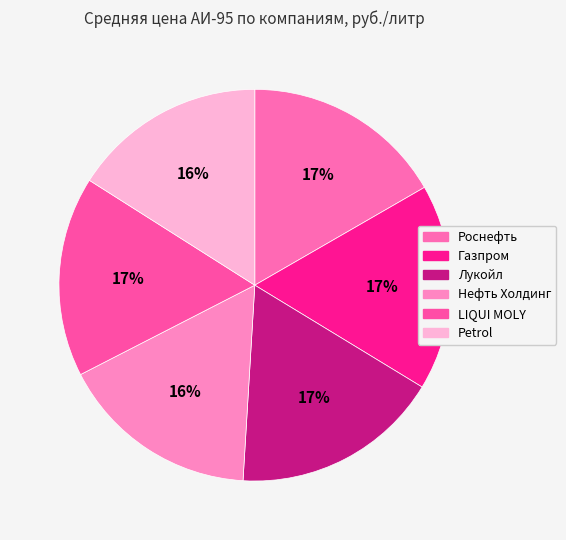

To the nearest percent, what is the combined percentage of Газпром and Лукойл?

34%